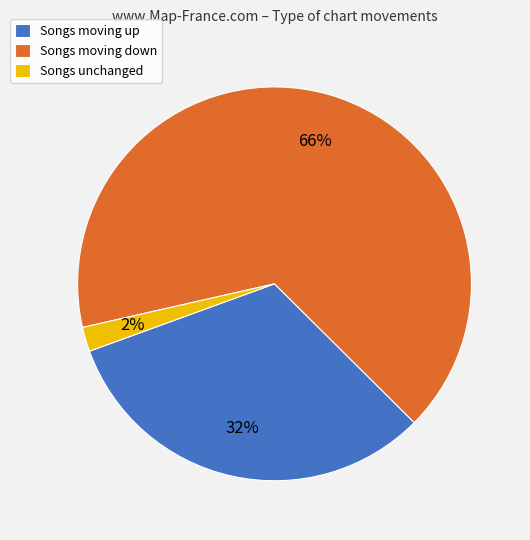

Does any single category account for the majority?

Yes